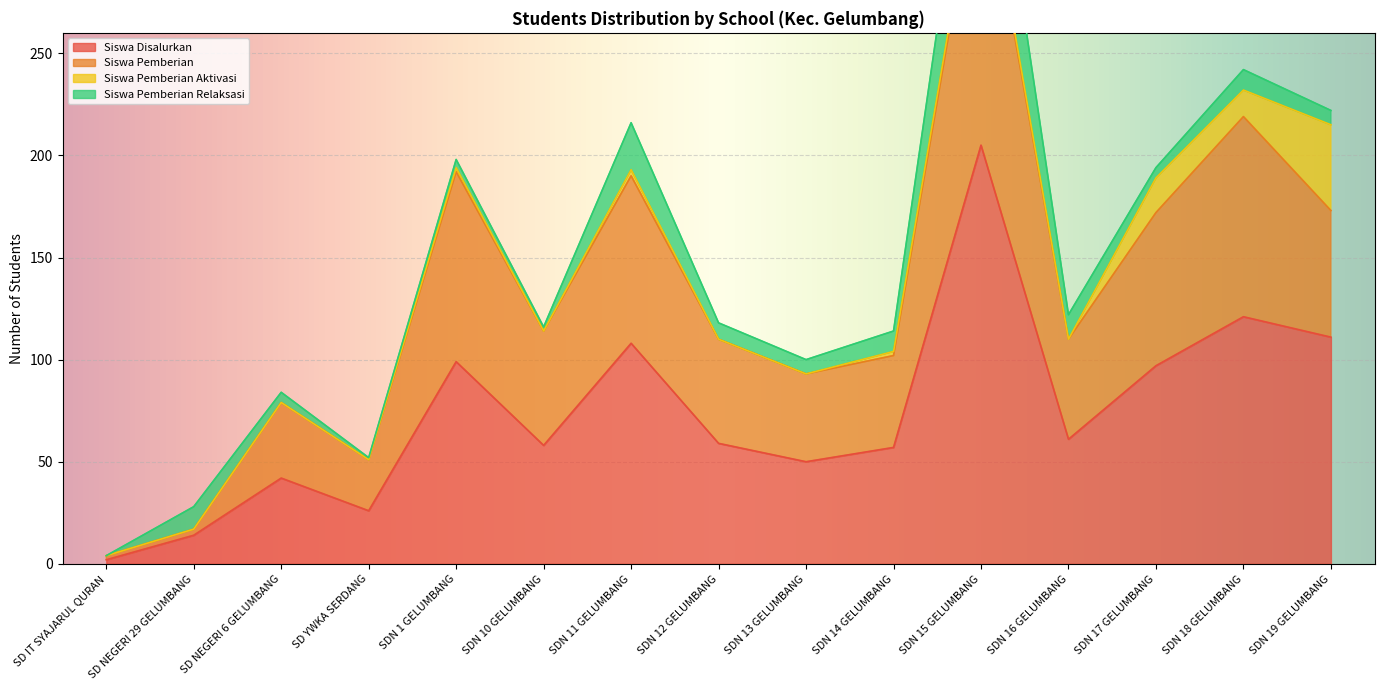

Does the chart display data point markers on the line(s)?

No